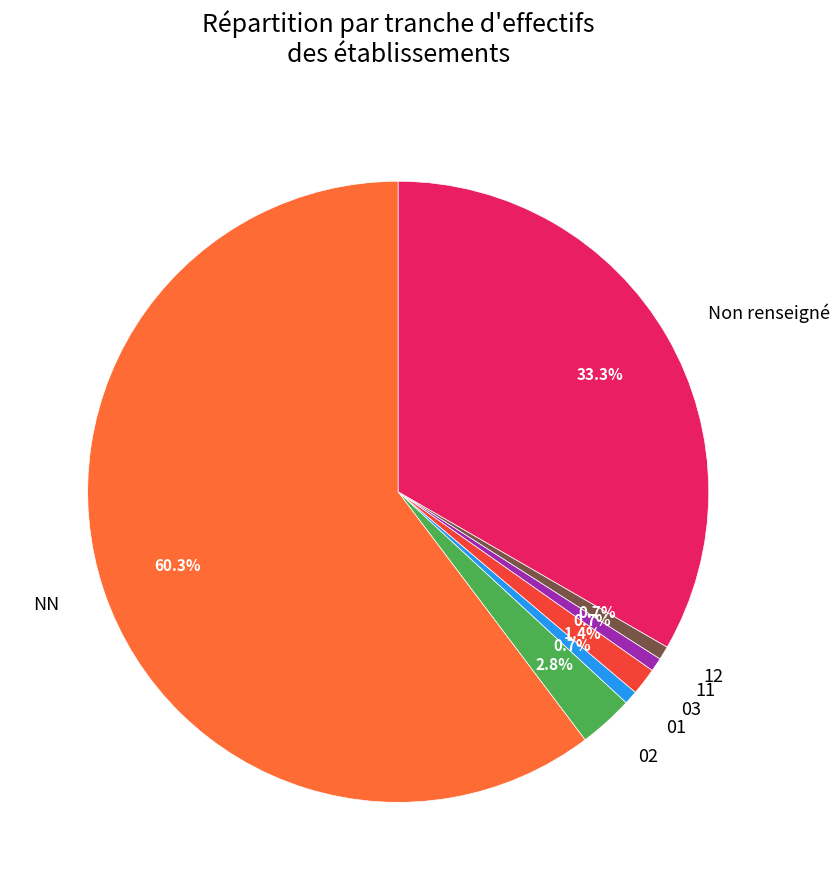

Combined, do 01 and Non renseigné account for over 50%?

No